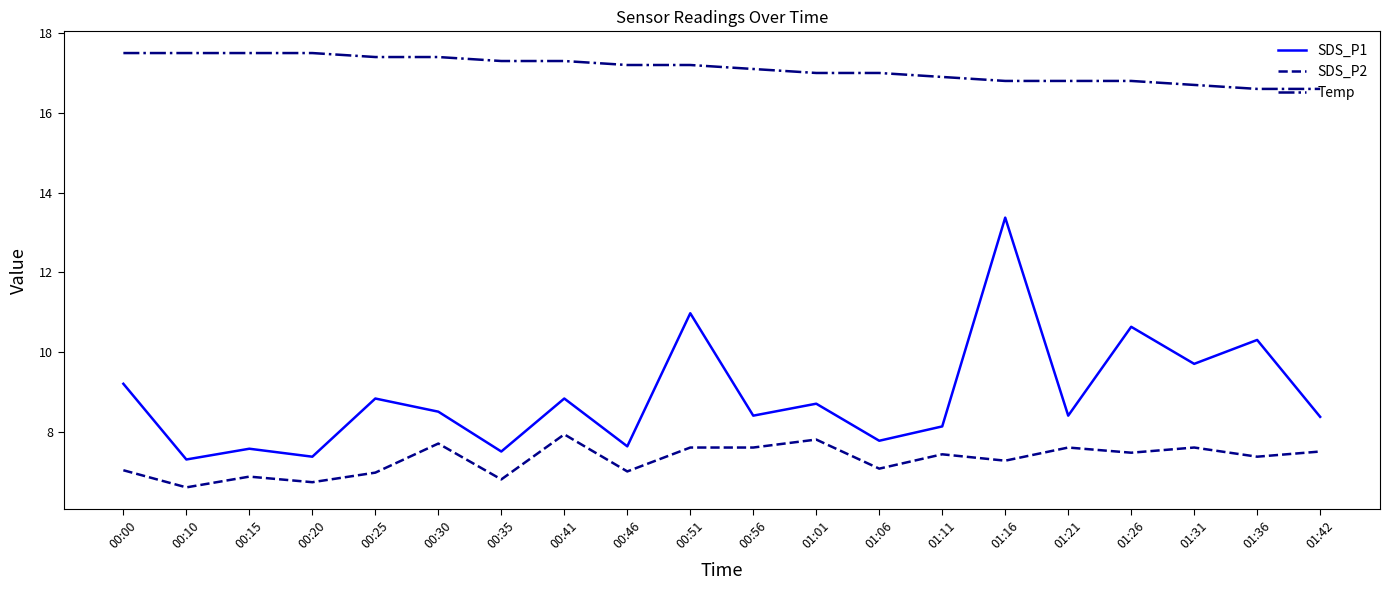

Rank the series by their maximum value, from highest to lowest.

Temp, SDS_P1, SDS_P2